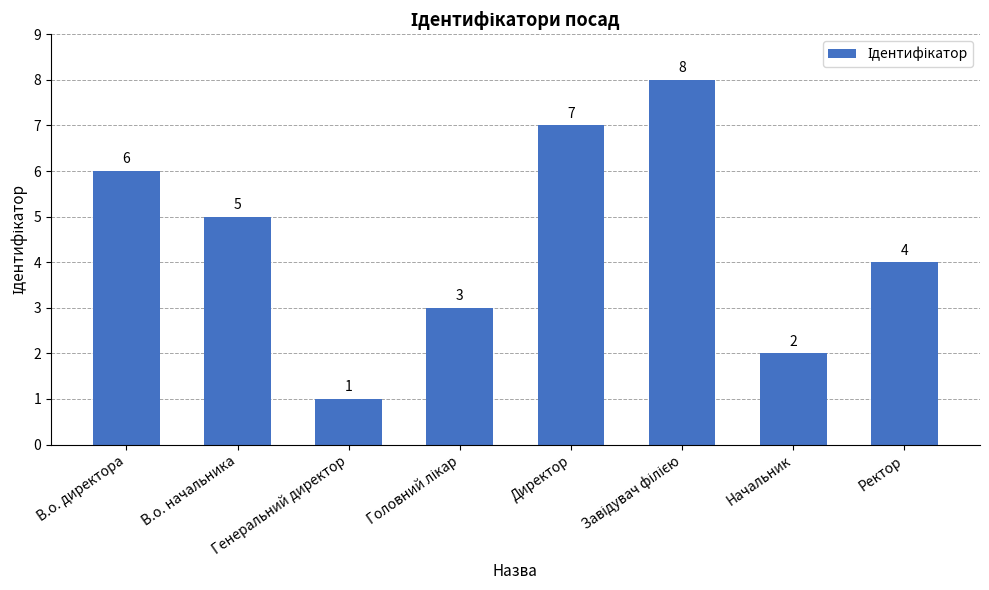

What is the label of the 3rd bar from the left?

Генеральний директор